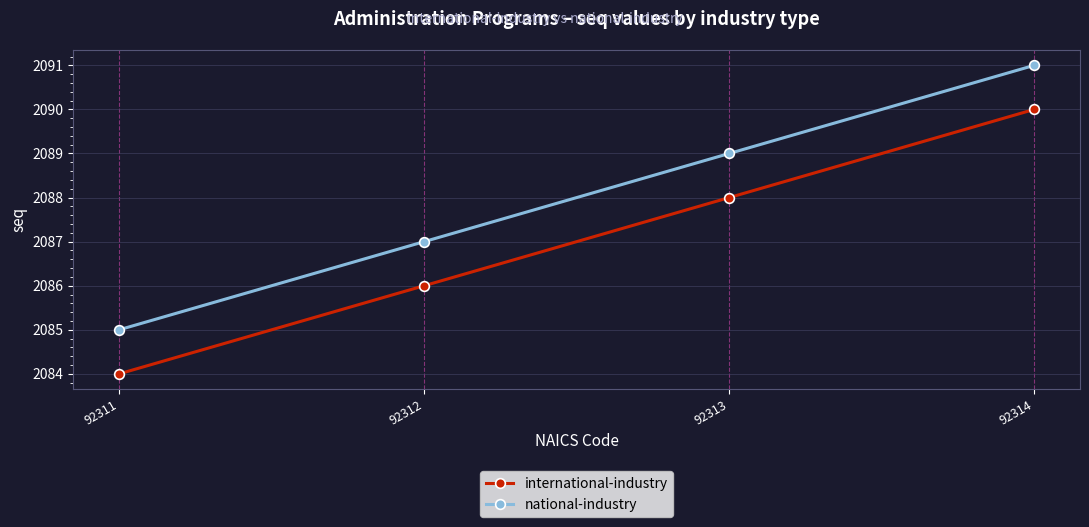

Reading left to right, list all the values displayed in this chart.

international-industry: 92311=2084	92312=2086	92313=2088	92314=2090
national-industry: 92311=2085	92312=2087	92313=2089	92314=2091